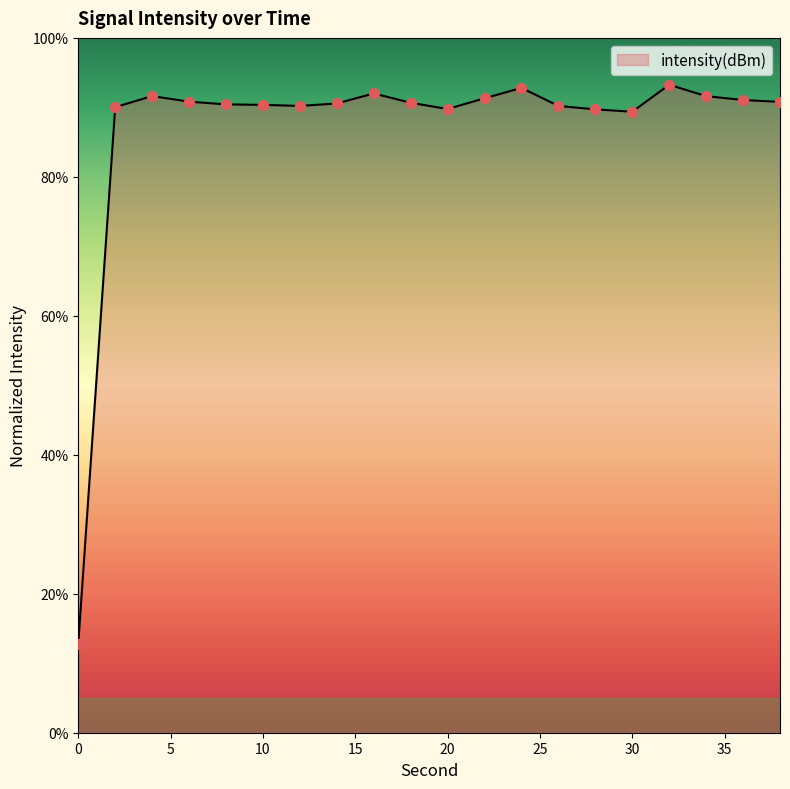

What is the difference between the maximum and minimum values?

80.4